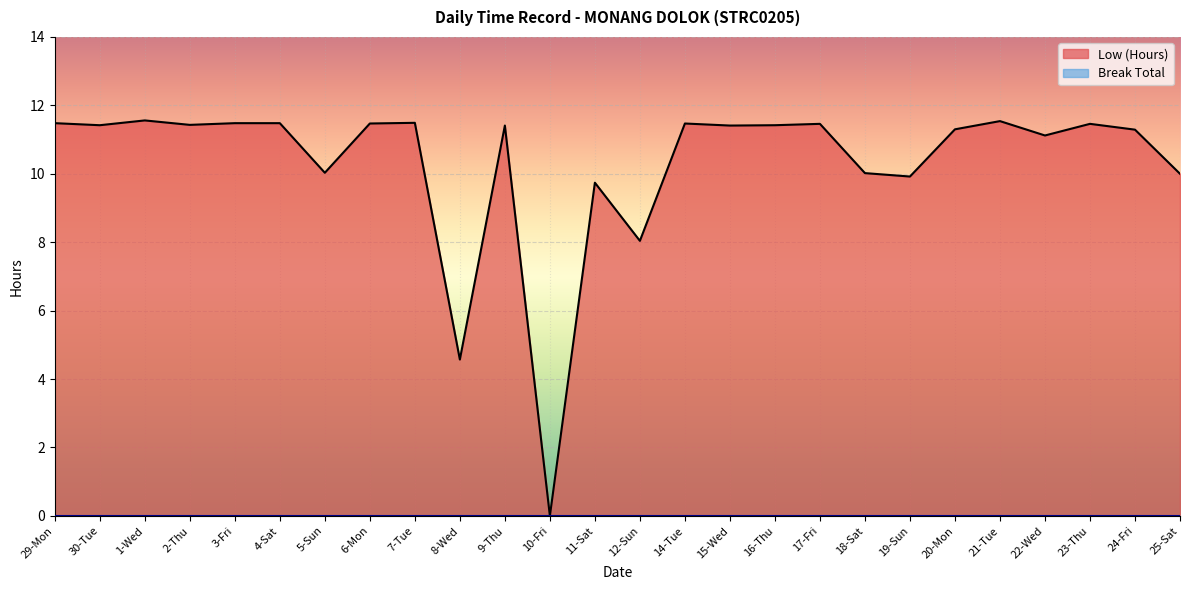

How many interior local valleys (lower than both neighbors) does the data have?

9